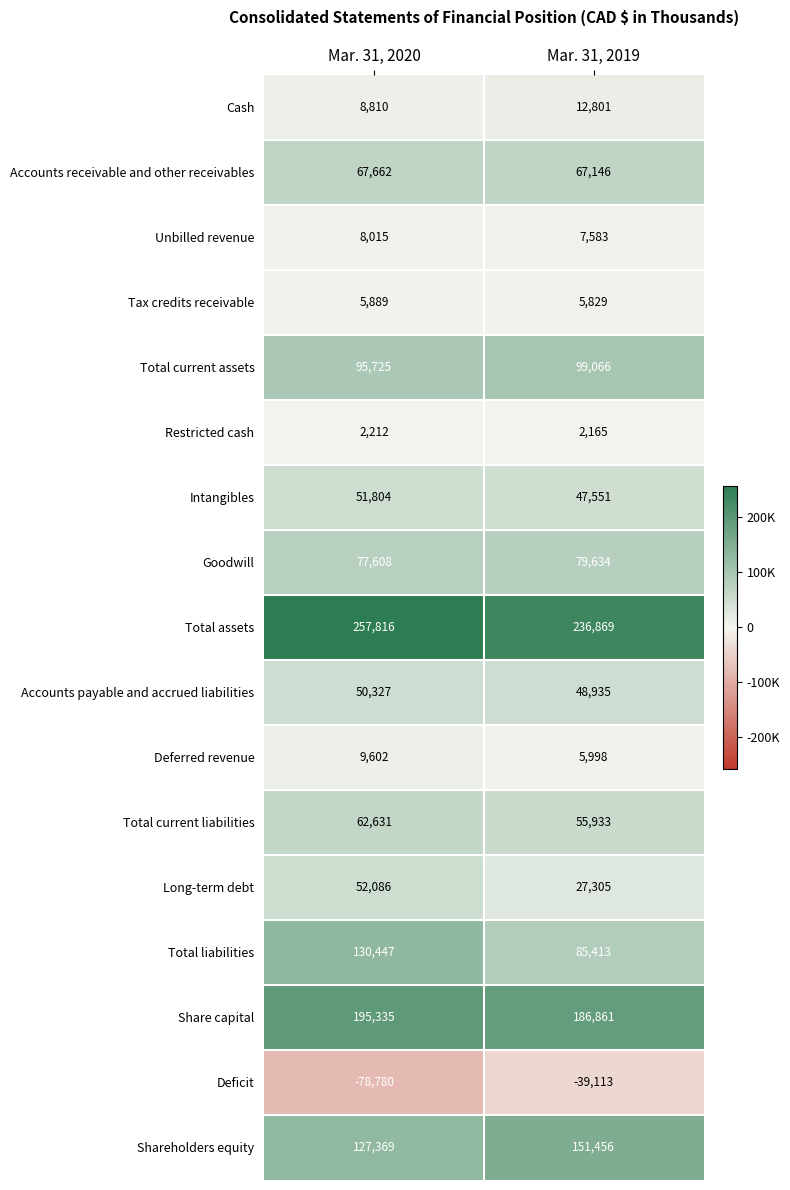

What is the total value across all series at Mar. 31, 2020?

1124558